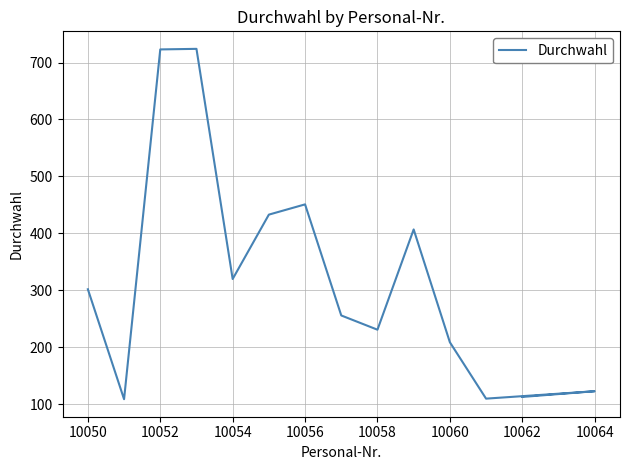

Reading left to right, extract all data points from this chart.

302	109	723	724	320	433	451	256	231	407	209	110	123	113